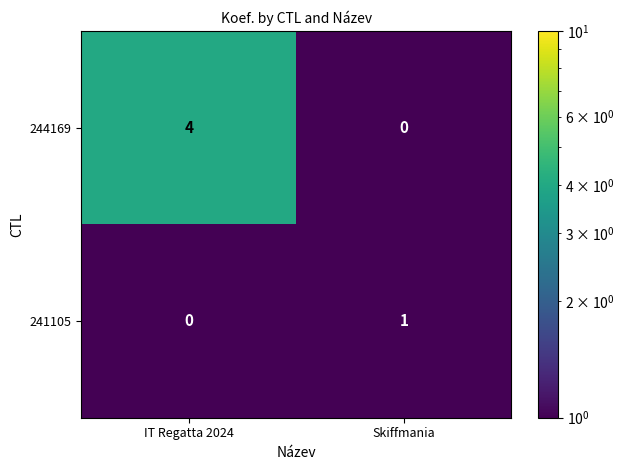

Reading right to left, what are all the values shown in this chart?

244169: Skiffmania=0	IT Regatta 2024=4
241105: Skiffmania=1	IT Regatta 2024=0